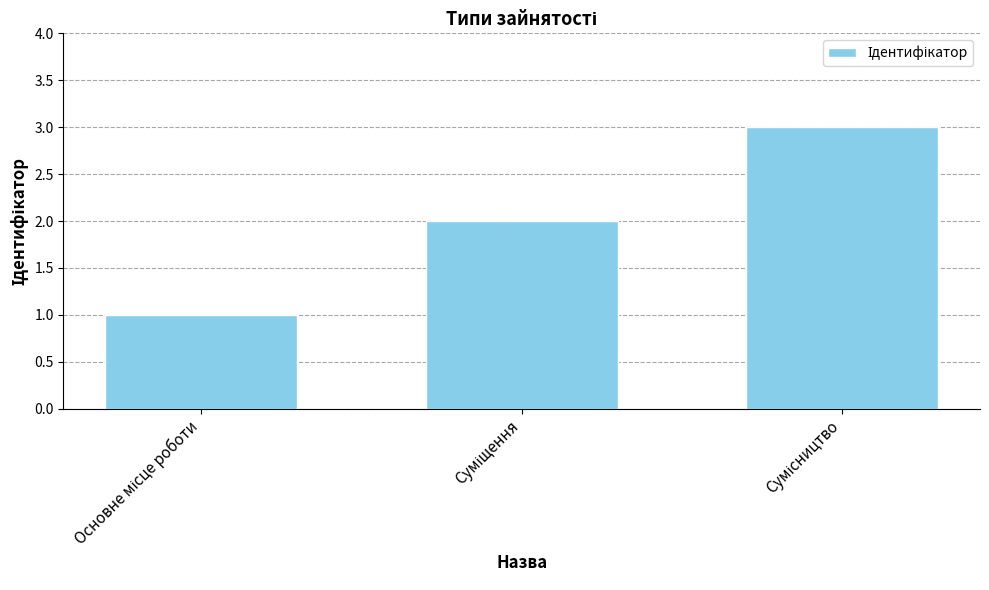

How many data points does each series have?

3